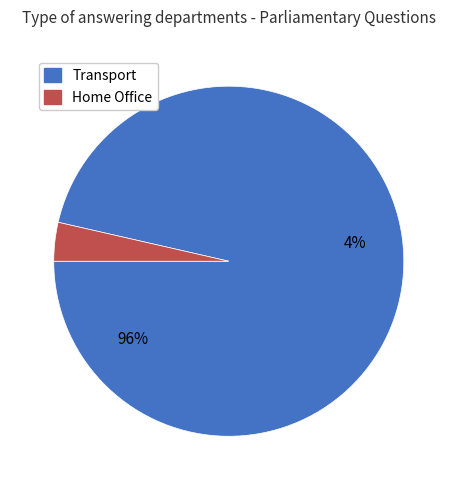

The Transport slice represents 89% of the pie. True or false?

False